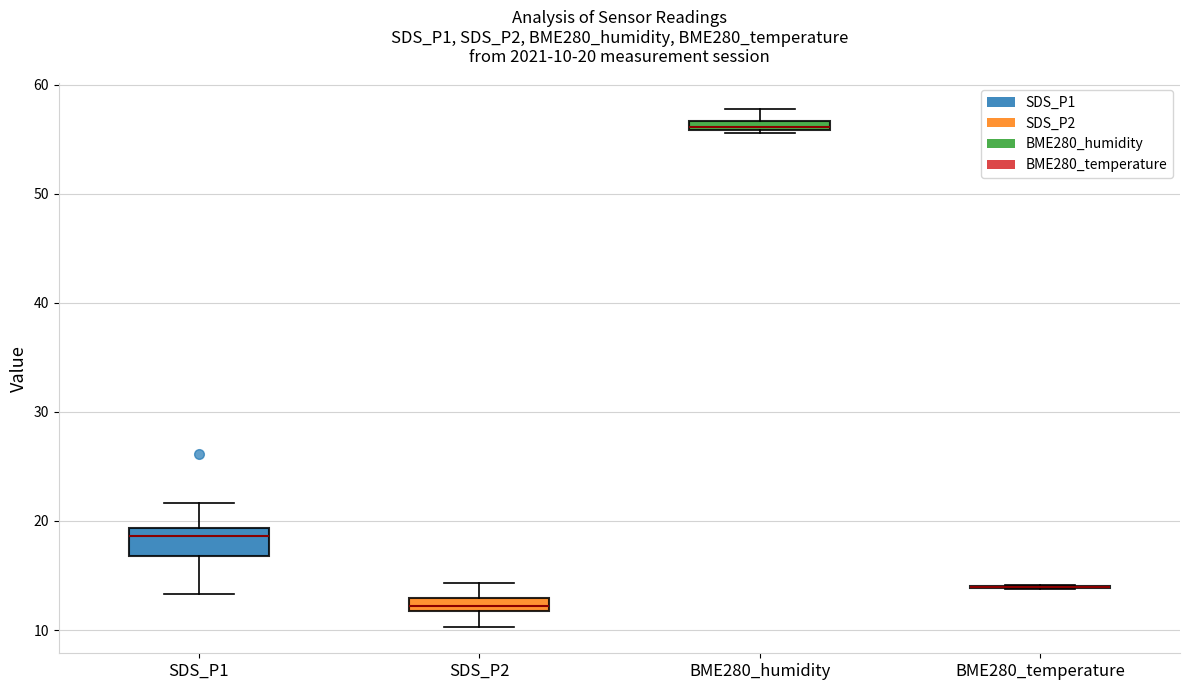

Which box is the tallest, from its lower edge to its upper edge?

SDS_P1